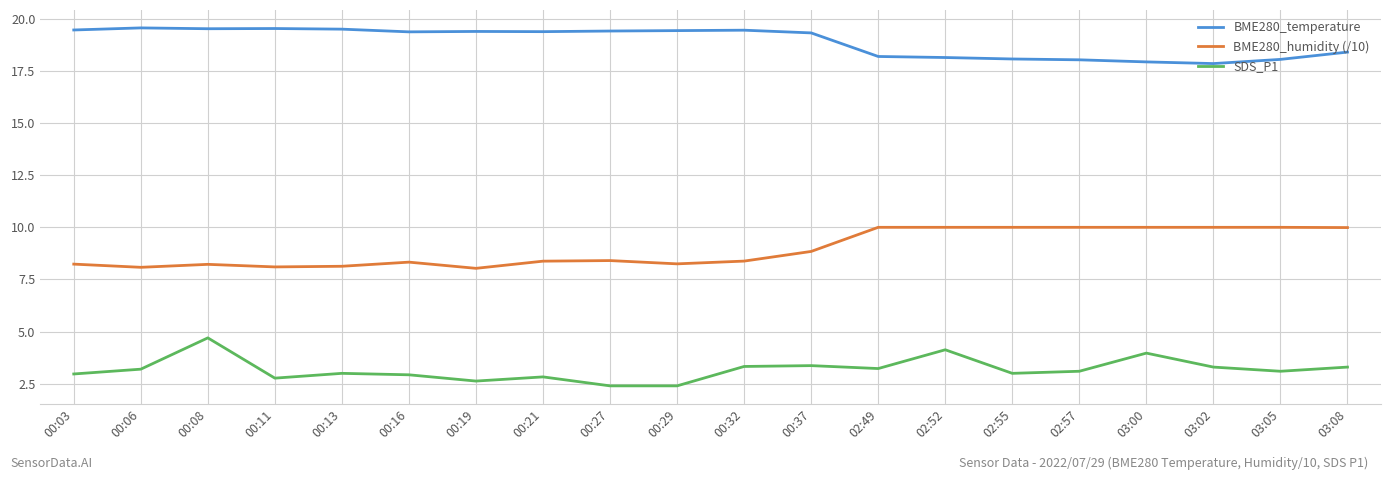

At how many categories does at least one series exceed 3?

20